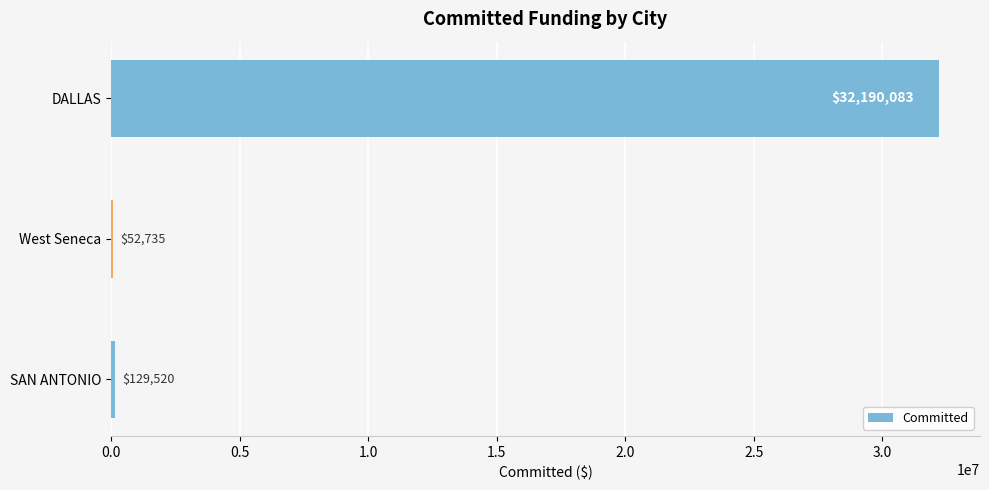

Between SAN ANTONIO and West Seneca, which is larger?

SAN ANTONIO